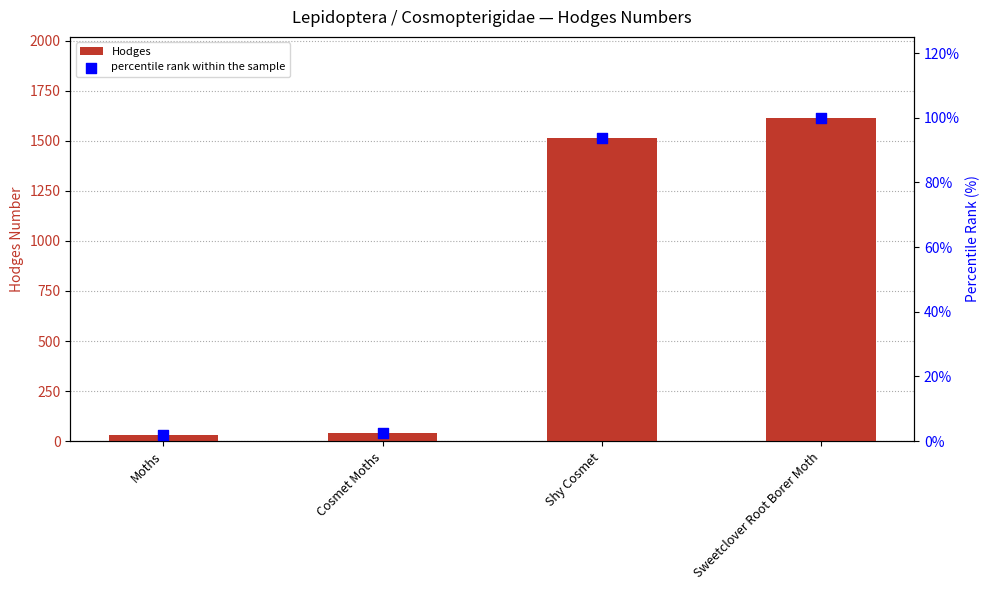

What are all the series names shown in the legend?

Hodges, percentile rank within the sample